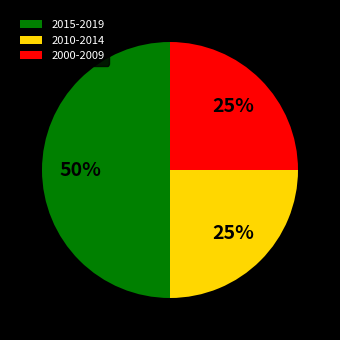

To the nearest percent, what is the difference between the largest and smallest slice percentages?

25%